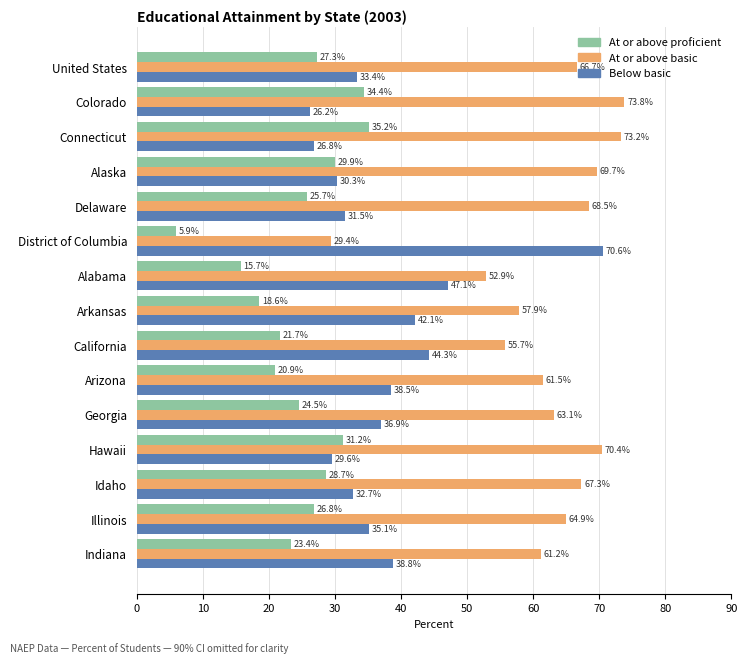

At which label does At or above basic reach its minimum?

District of Columbia